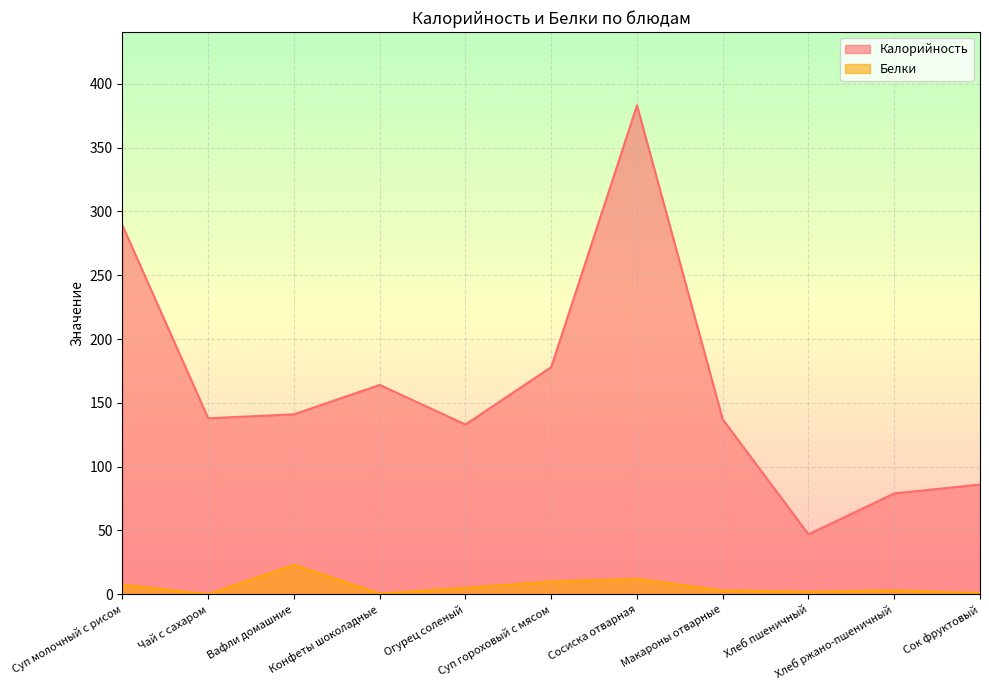

How many data points in Белки are above 3?

5